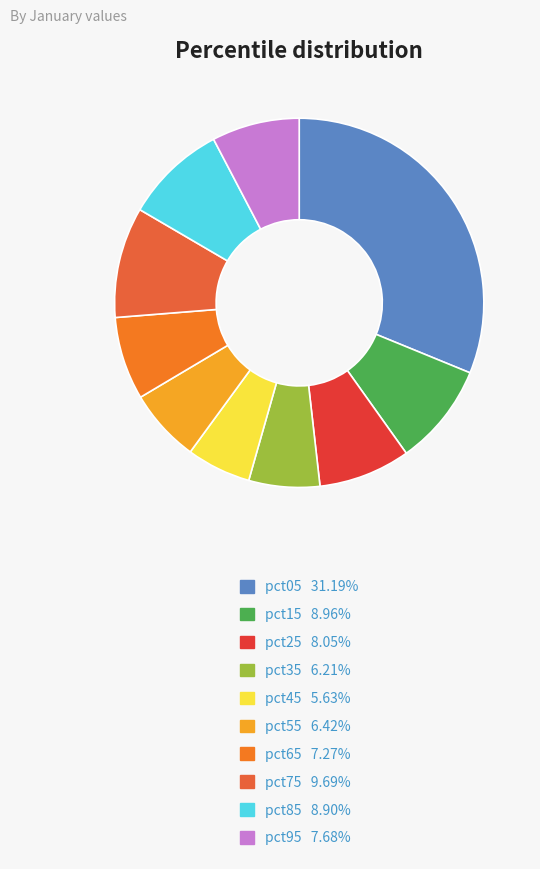

To the nearest percent, what portion does pct95 represent?

8%